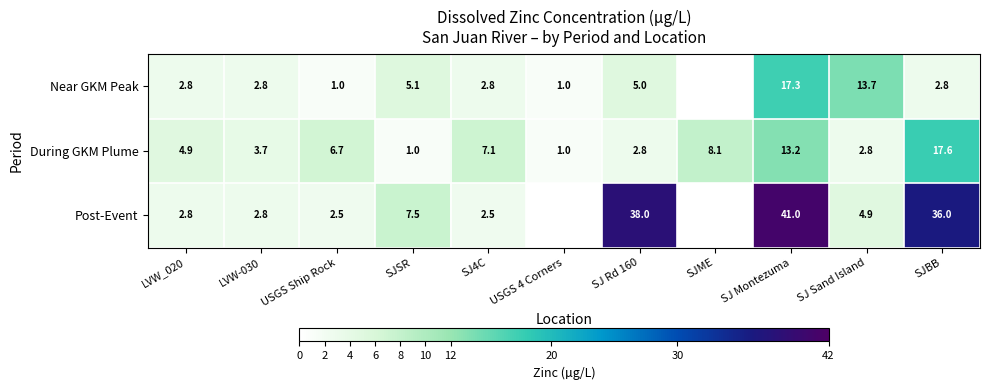

Which category has the highest value across all series?

SJ Montezuma